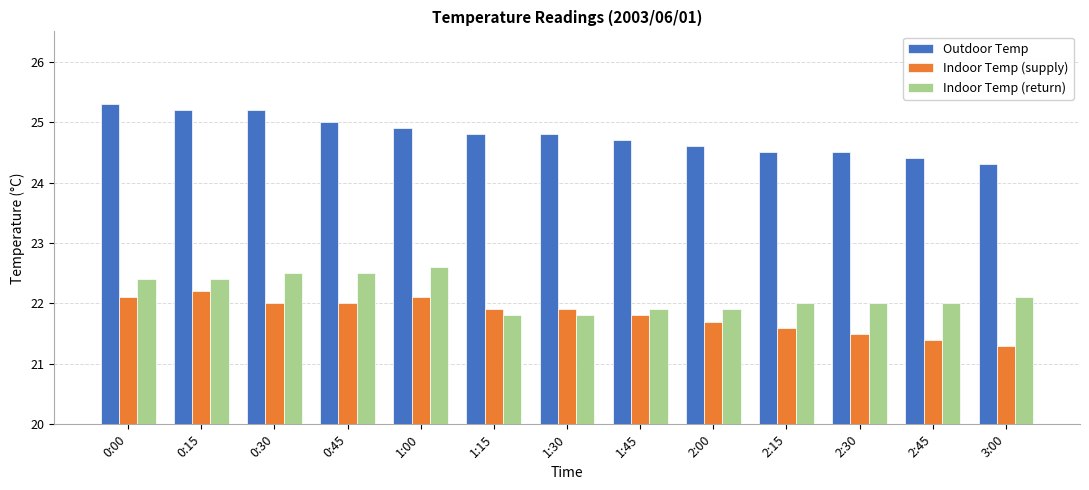

What is the difference between the maximum and second lowest values in the Indoor Temp (return) series?

0.8